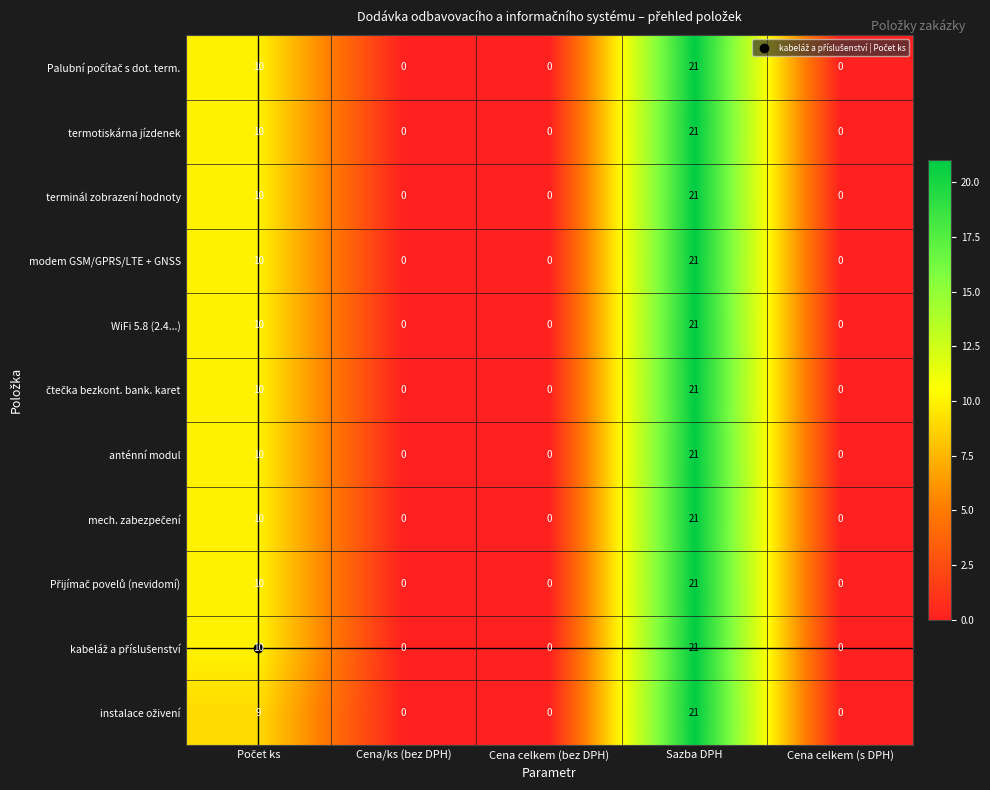

Count the terminál zobrazení hodnoty values in the range 0 to 10.

4